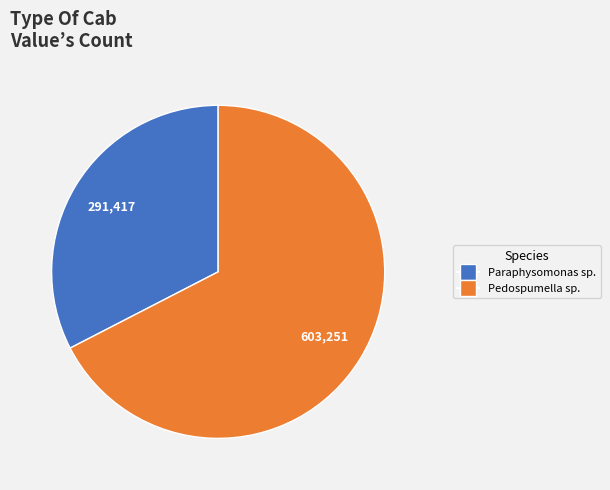

Rank the categories by value from lowest to highest.

Paraphysomonas sp., Pedospumella sp.